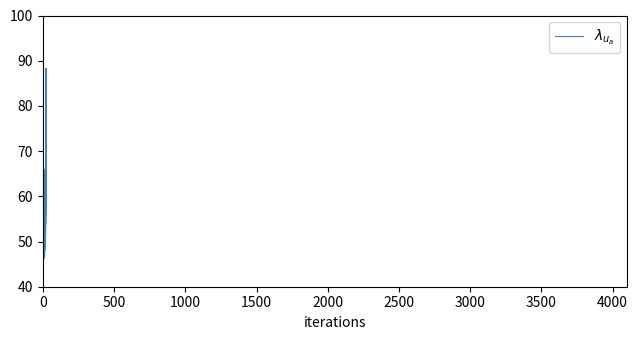

What is the difference between the maximum and minimum values?

42.1